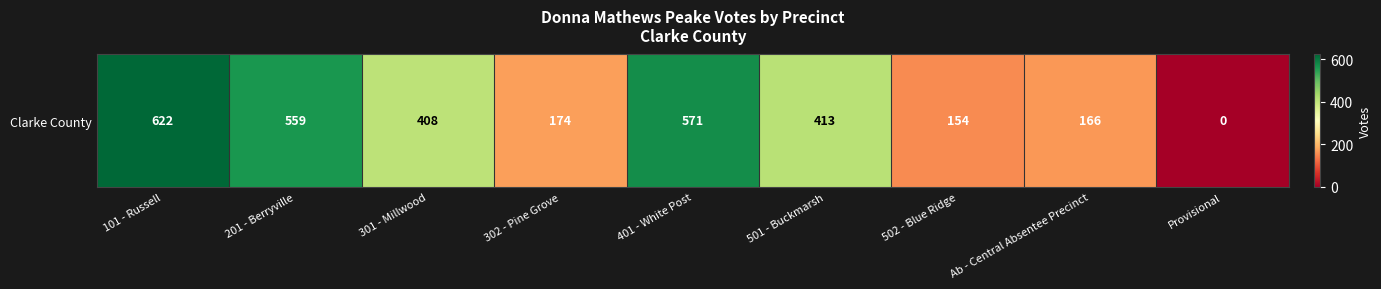

Reading left to right, extract all data points from this chart.

101 - Russell=622	201 - Berryville=559	301 - Millwood=408	302 - Pine Grove=174	401 - White Post=571	501 - Buckmarsh=413	502 - Blue Ridge=154	Ab - Central Absentee Precinct=166	Provisional=0